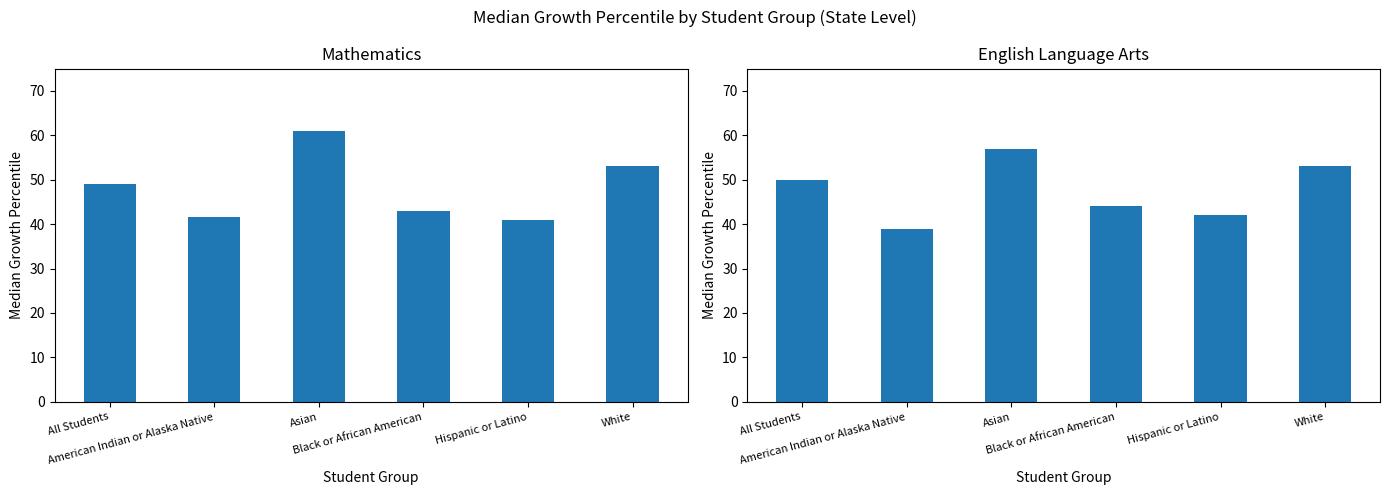

Reading left to right, list all the values displayed in this chart.

Mathematics: All Students=49.0	American Indian or Alaska Native=41.5	Asian=61.0	Black or African American=43.0	Hispanic or Latino=41.0	White=53.0
English Language Arts: All Students=50.0	American Indian or Alaska Native=39.0	Asian=57.0	Black or African American=44.0	Hispanic or Latino=42.0	White=53.0